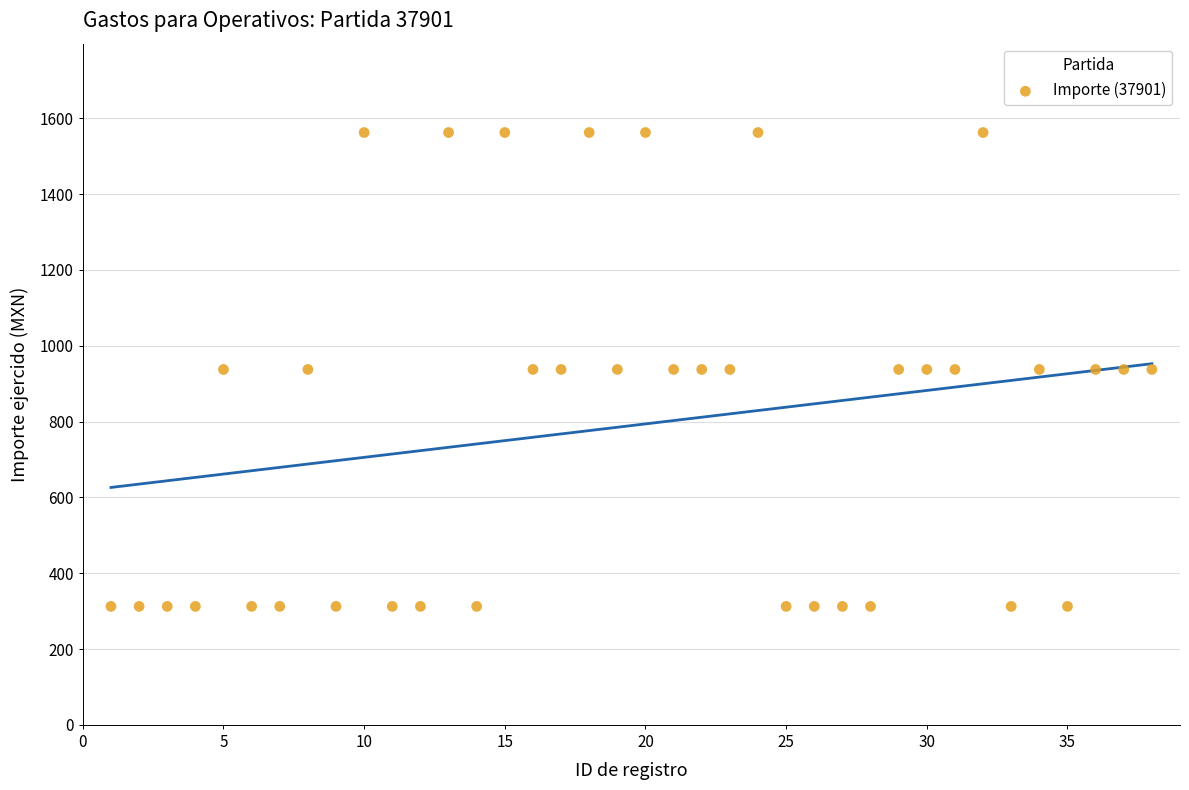

What is the range of X values (max minus min)?

37.0